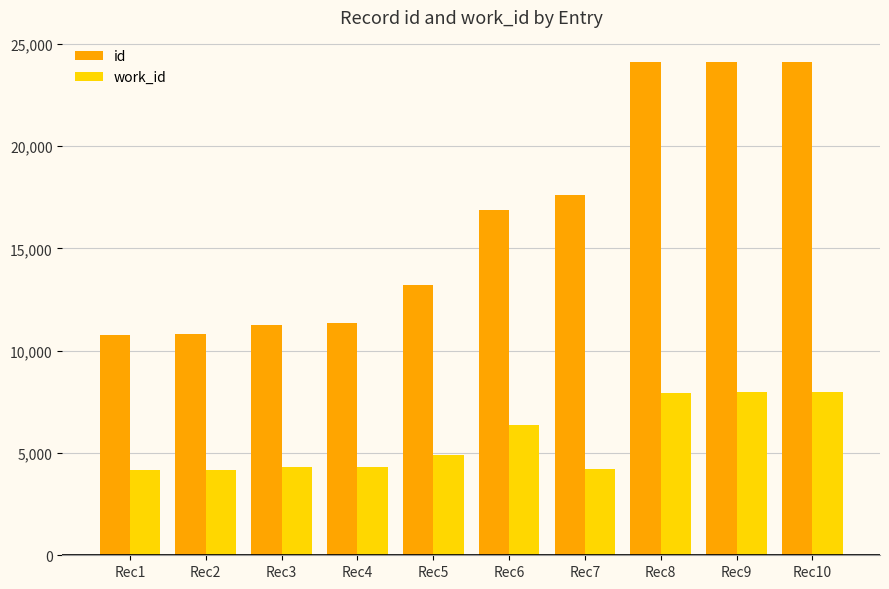

At how many categories does at least one series exceed 6451?

10